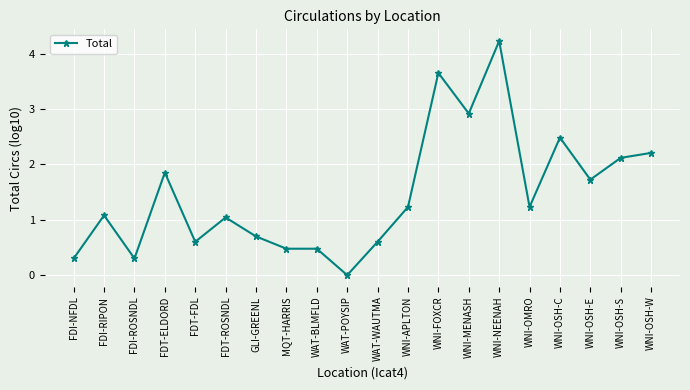

What is the difference between the maximum and minimum values?

4.2